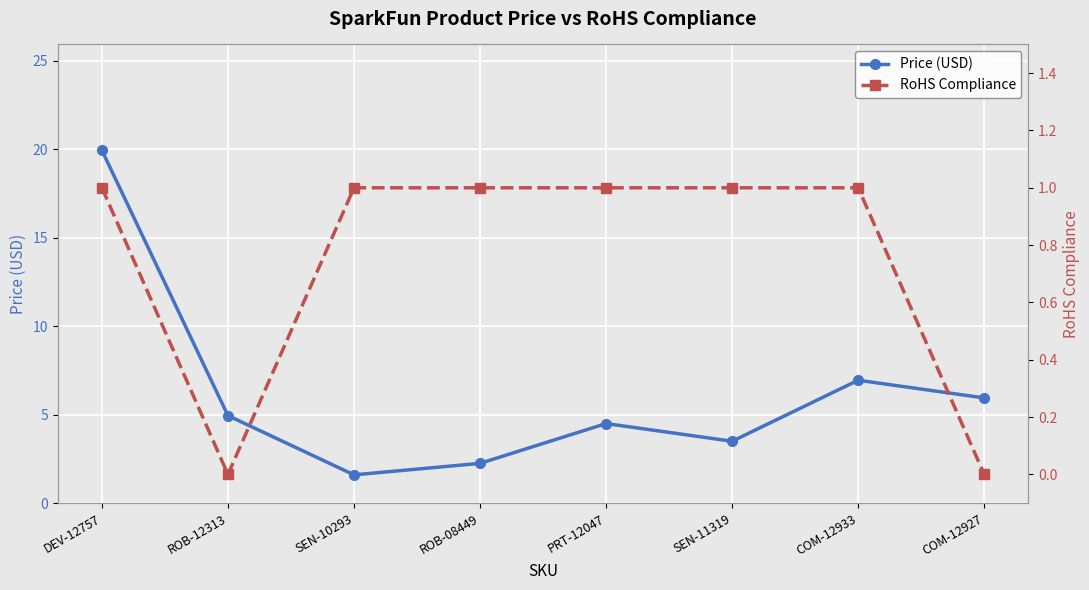

Count the number of categories in the chart.

8